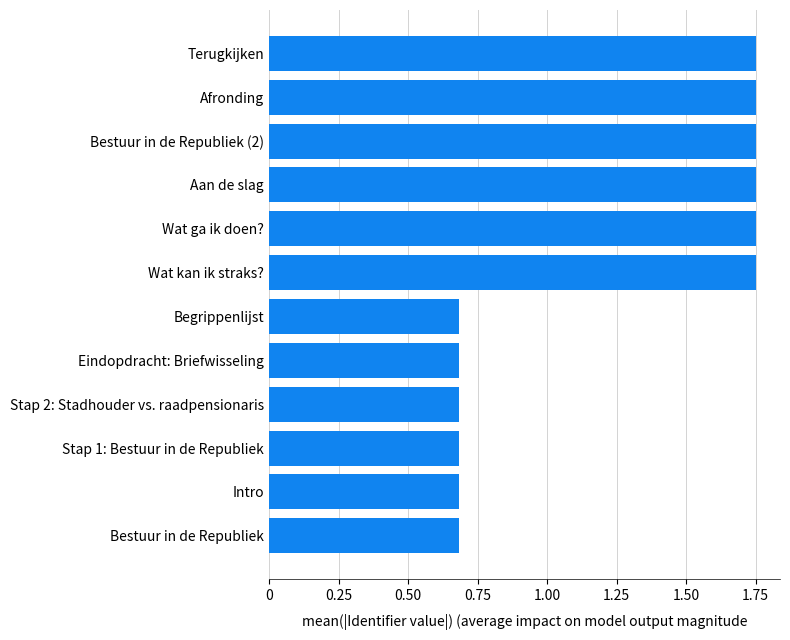

True or false: the data shows 3.0 at Aan de slag.

False